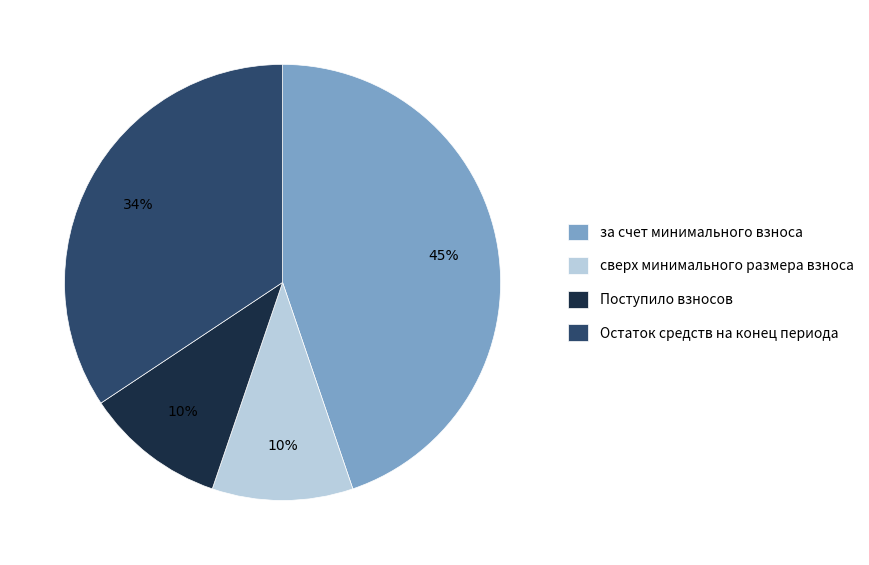

The за счет минимального взноса slice represents 35% of the pie. True or false?

False